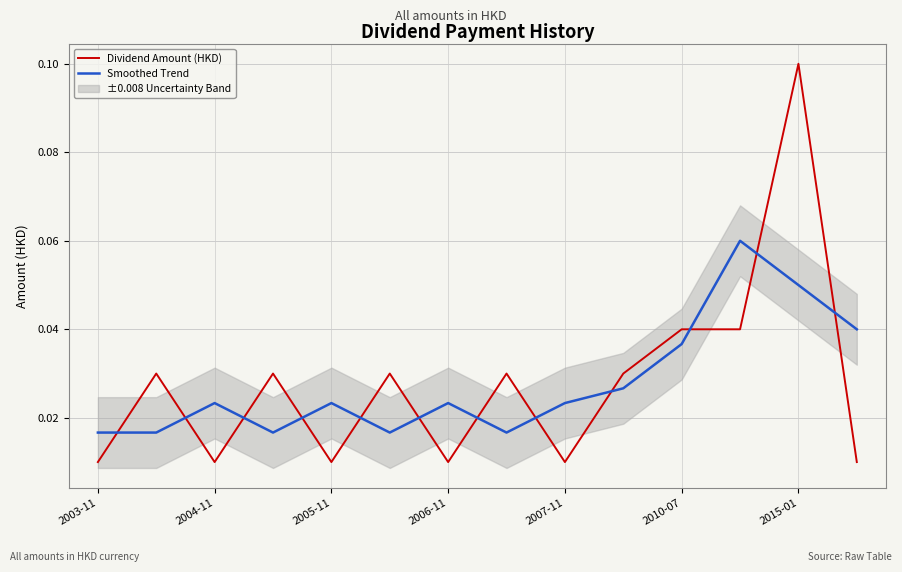

After their last crossing, which series has the higher values: Smoothed Trend or Dividend Amount (HKD)?

Smoothed Trend